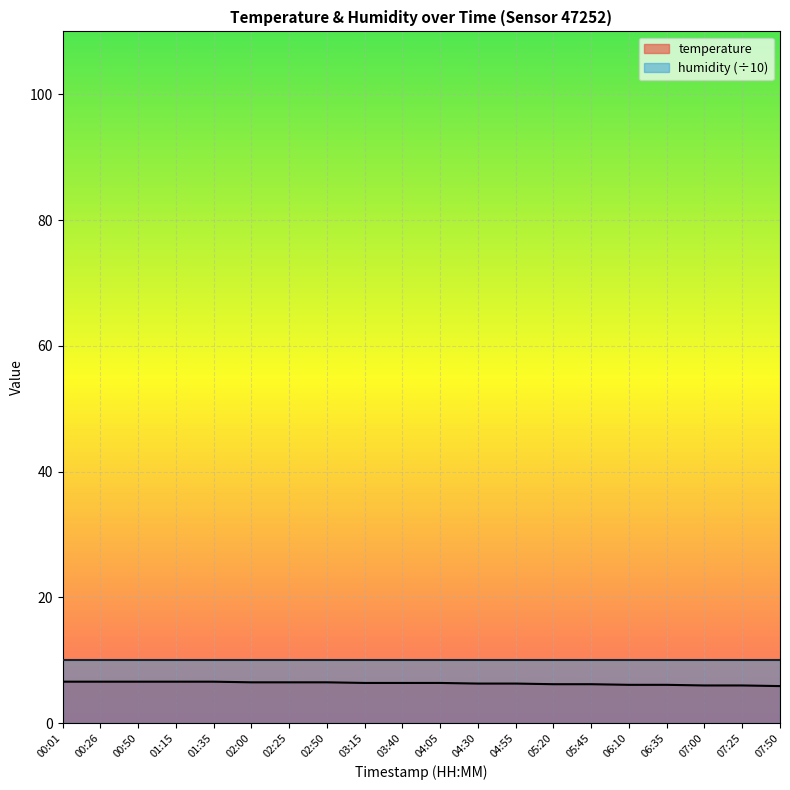

Where is the data nearest to the value 6?

07:00